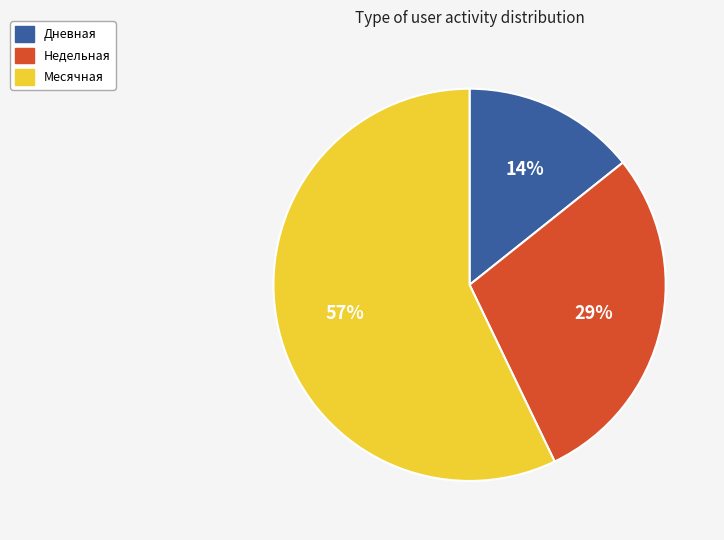

Which category has the biggest portion of the pie?

Месячная